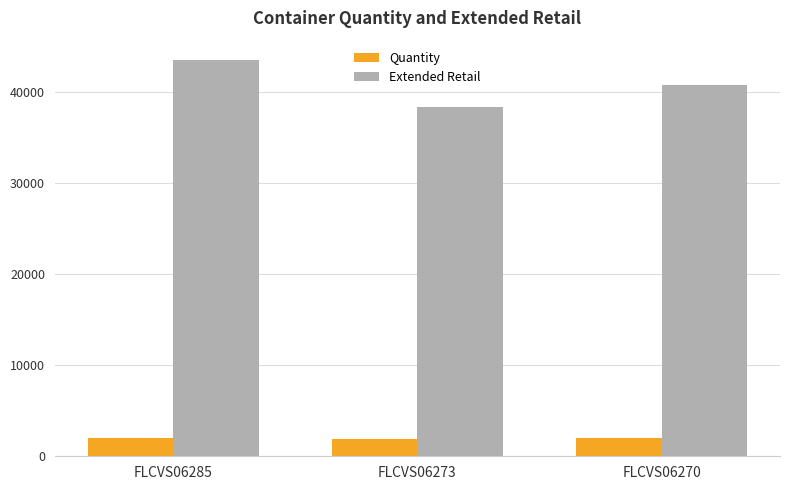

The value of Quantity at FLCVS06273 is 1852.0. True or false?

True